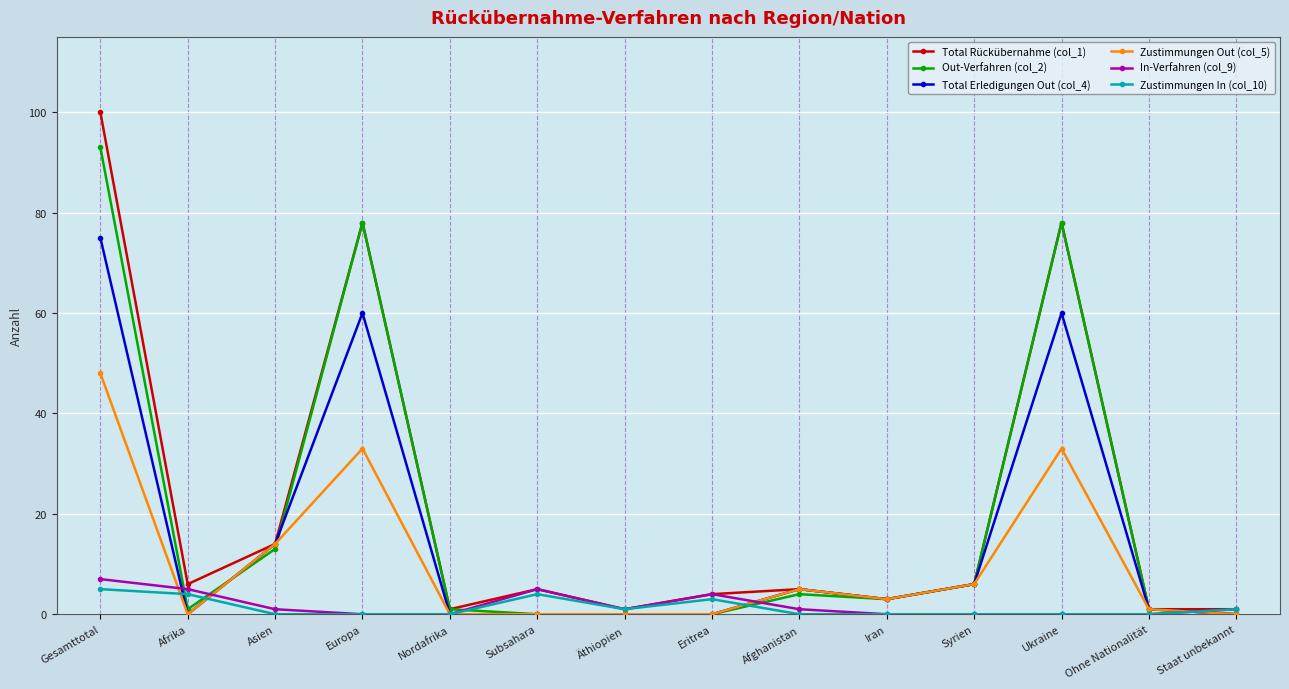

The value of Total Erledigungen Out (col_4) at Subsahara is -28. True or false?

False